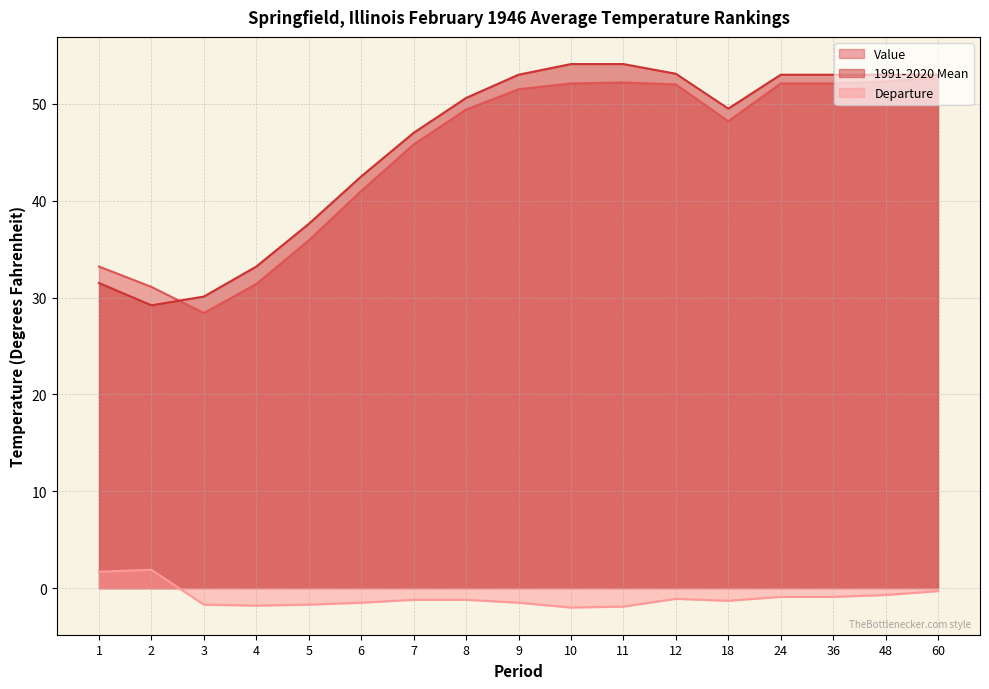

True or false: 1991-2020 Mean and Value cross at least once.

True